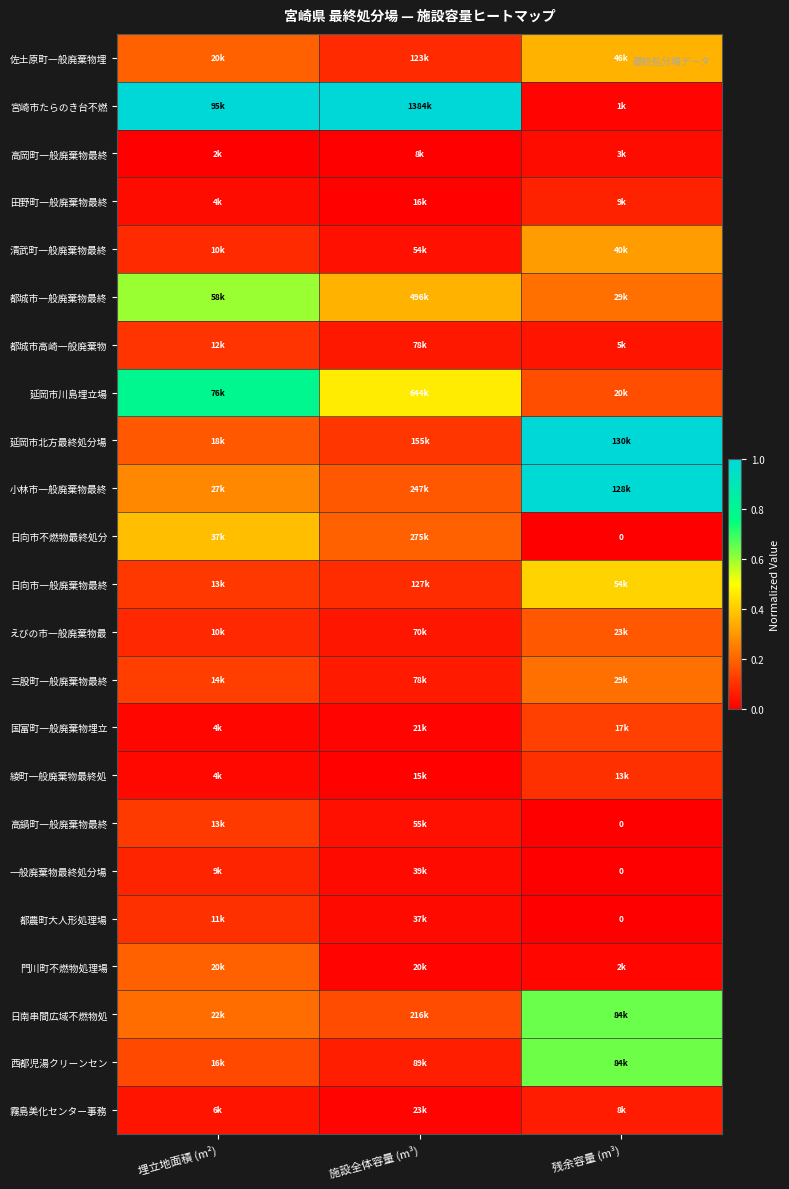

Where is 清武町一般廃棄物最終 nearest to the value 0?

施設全体容量 (m³)